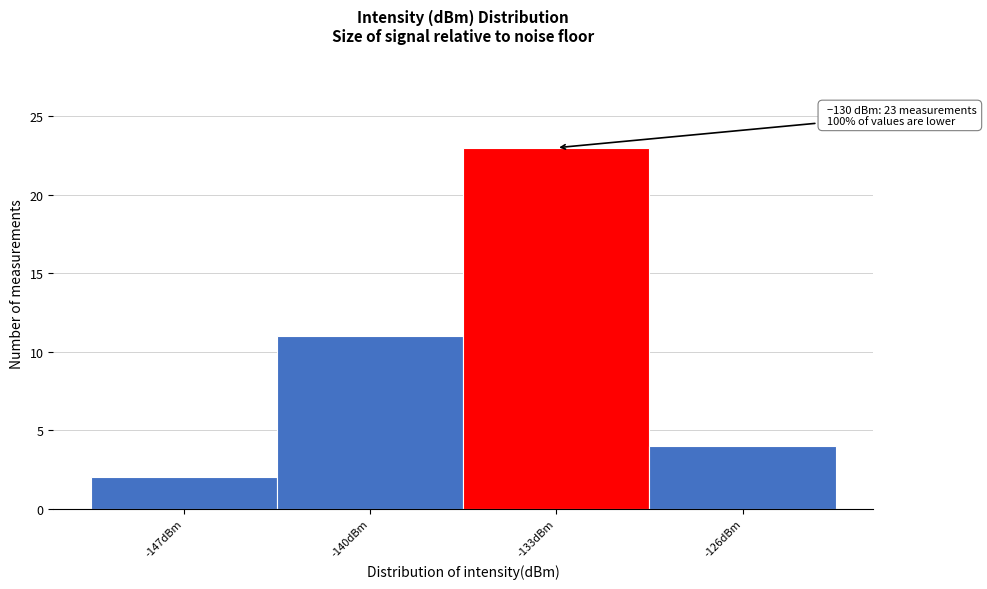

Reading right to left, extract all data points from this chart.

-126dBm=4	-133dBm=23	-140dBm=11	-147dBm=2